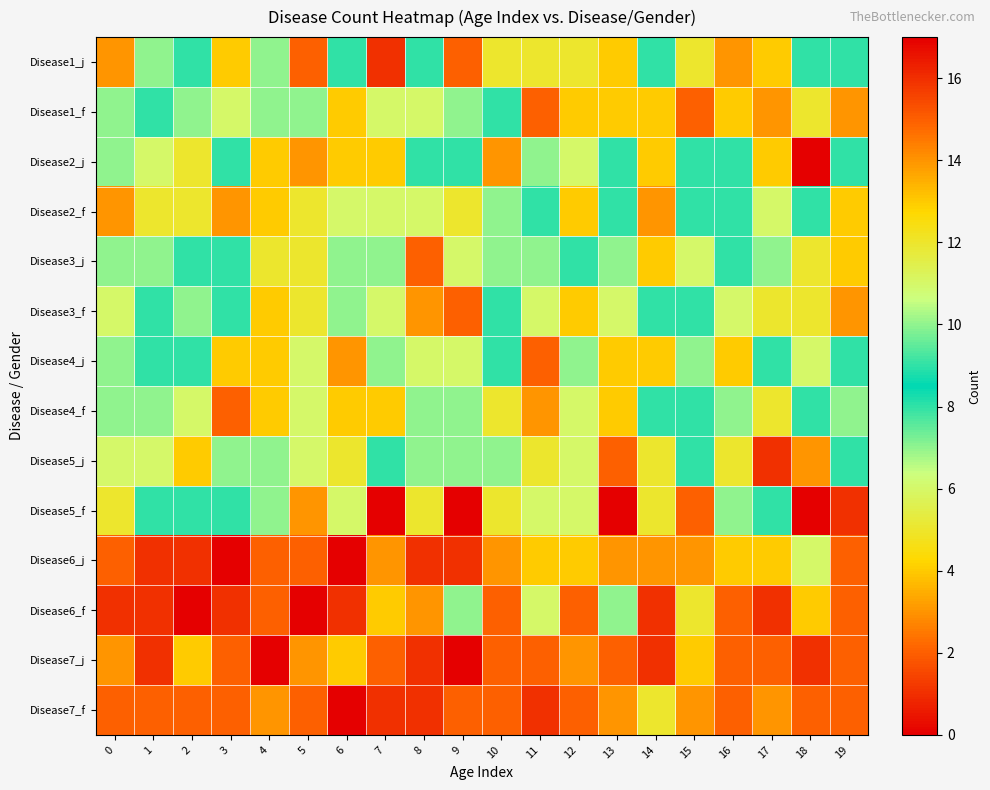

Which category has the lowest value across all series?

3